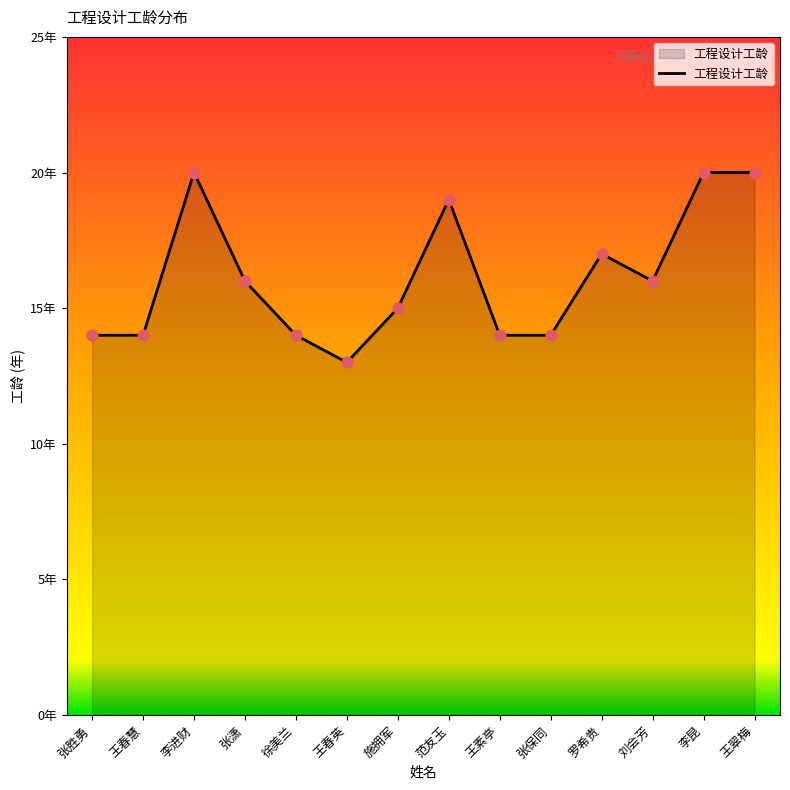

Approximately how many times larger is the value at 张胜勇 compared to 张保同?

1.0